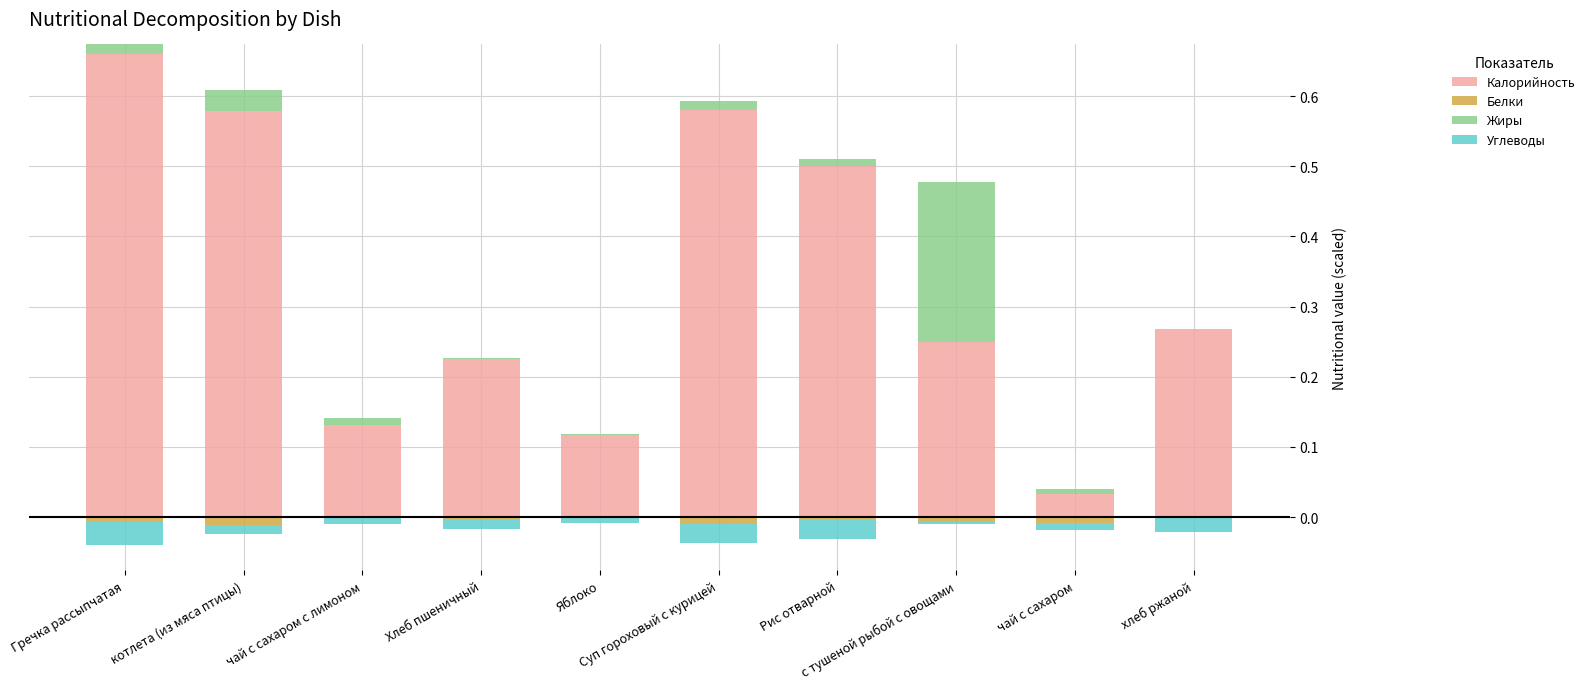

How many series are shown in this chart?

4